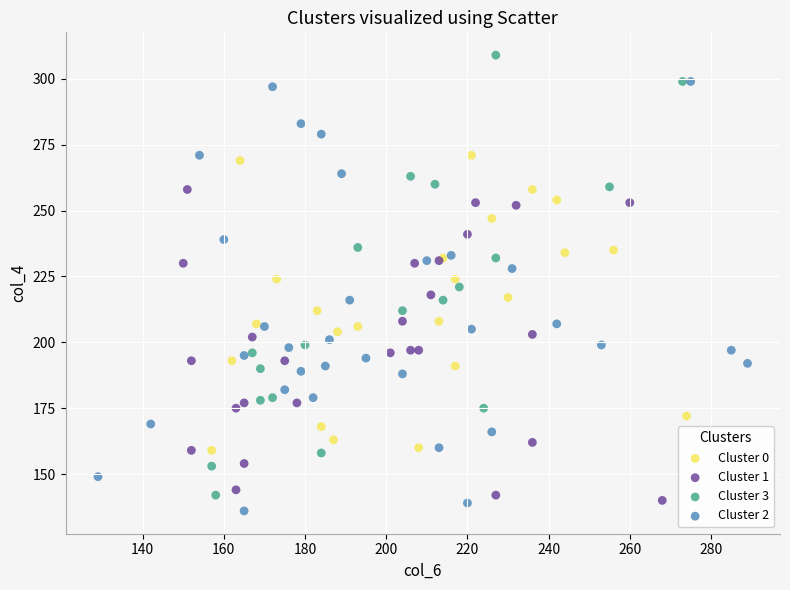

Which series has the widest spread of Y values?

Cluster 3